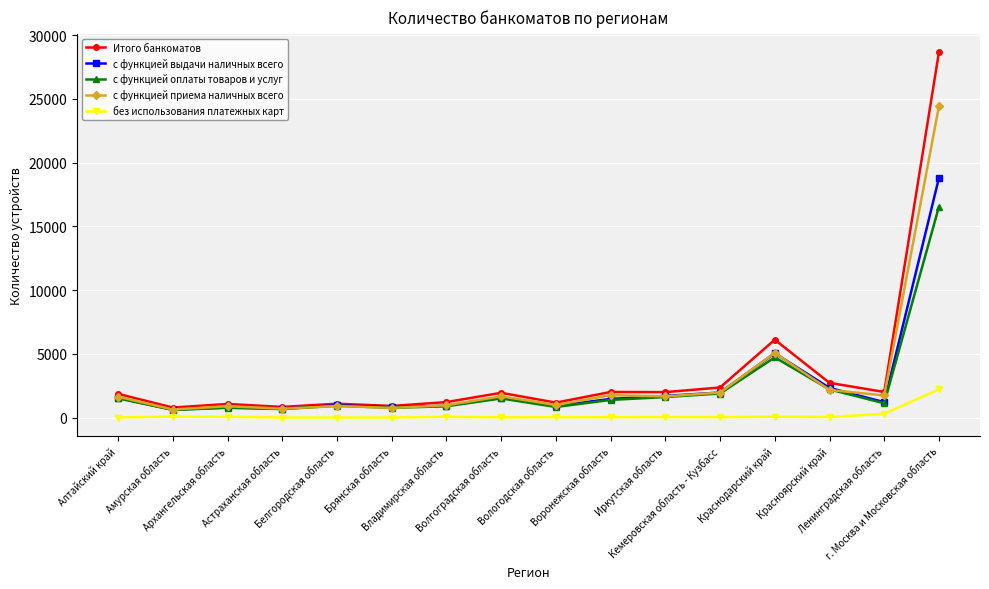

What is the sum of all с функцией выдачи наличных всего values?

41456